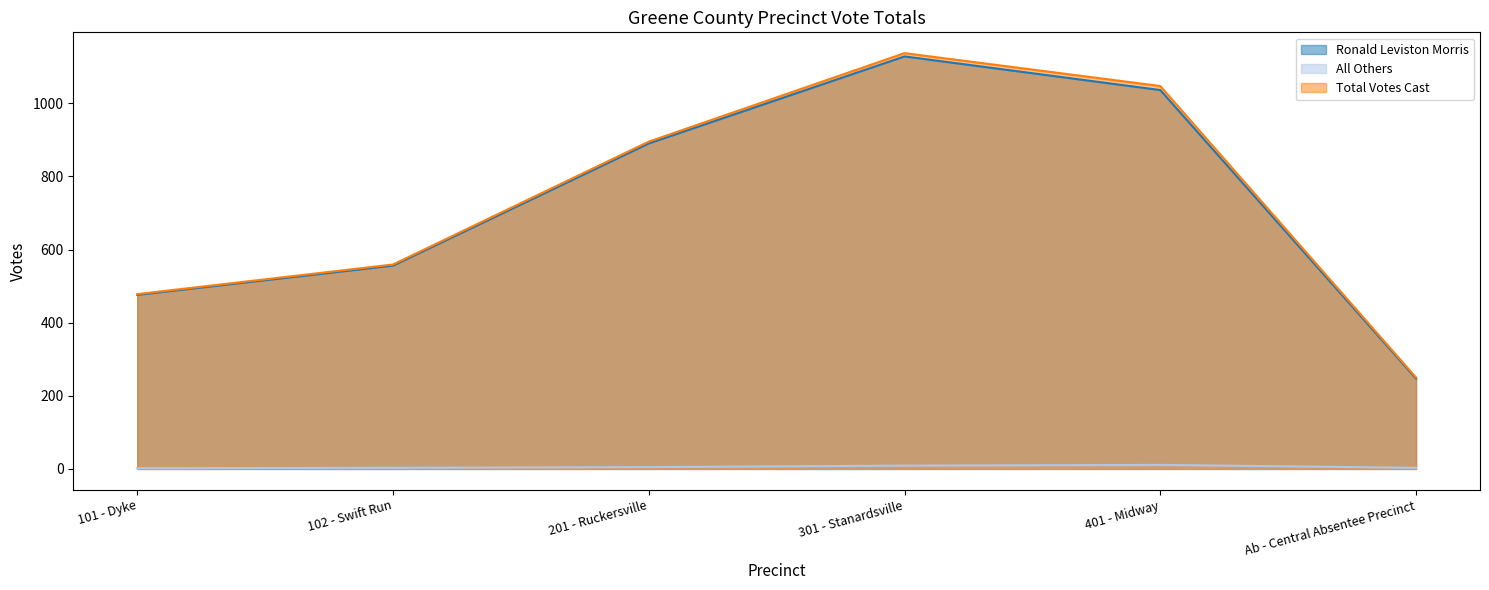

How many data points in Total Votes Cast are above 895?

2